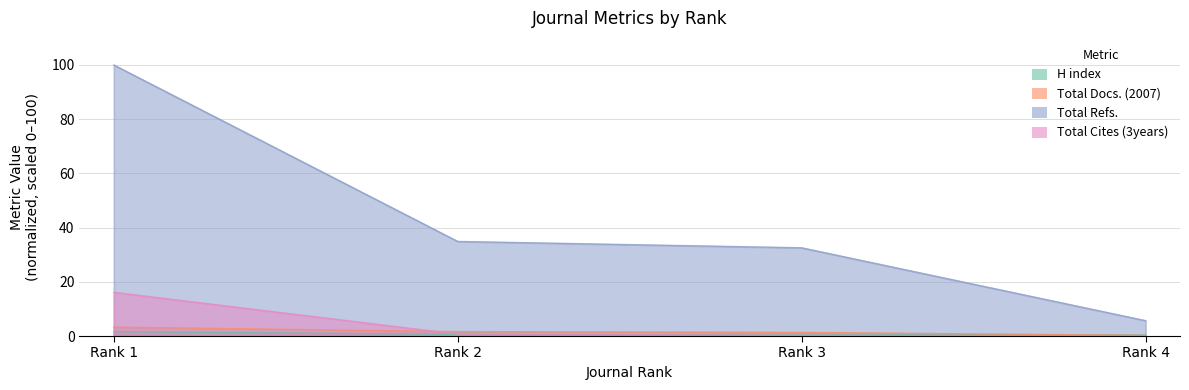

Is the value of Total Docs. (2007) at Rank 3 greater than the value of H index at Rank 4?

Yes